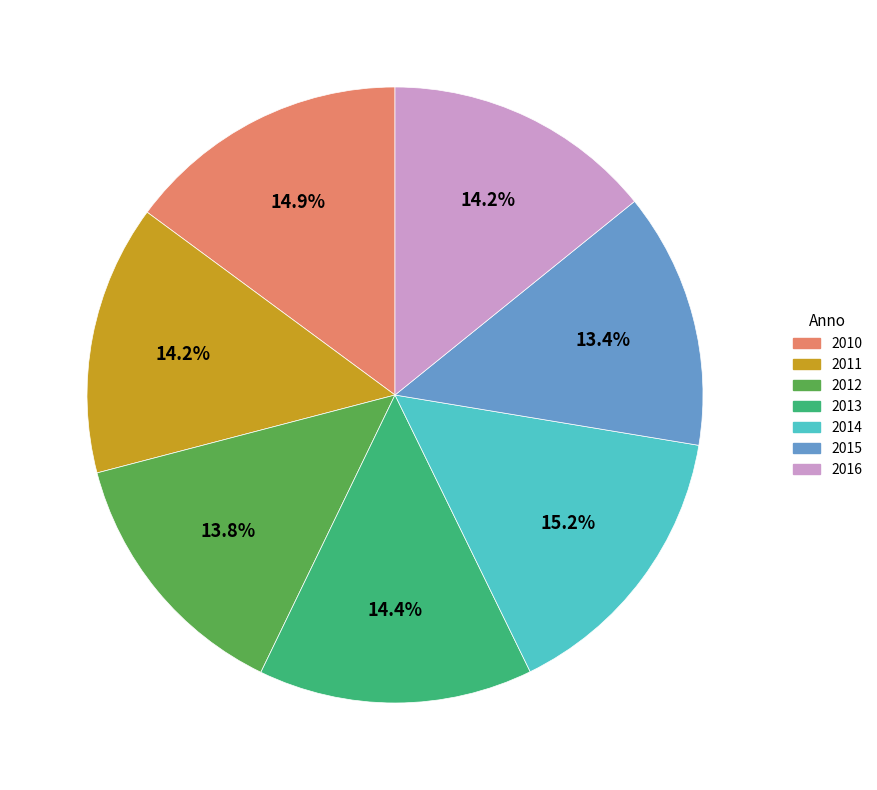

What is the ratio of the value at 2014 to the value at 2013?

1.1